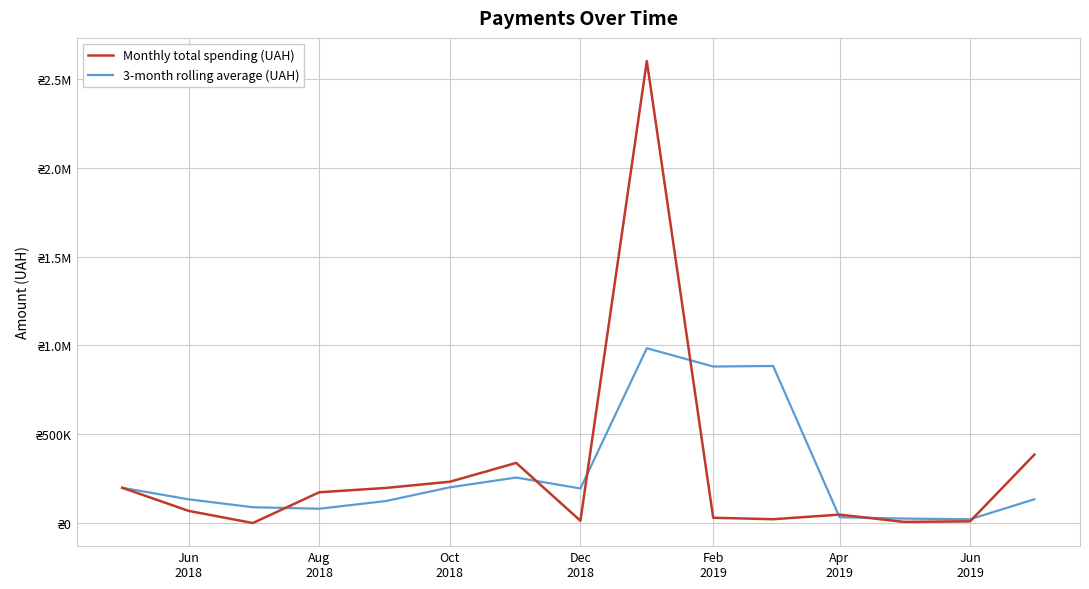

What are all the series names shown in the legend?

Monthly total spending (UAH), 3-month rolling average (UAH)